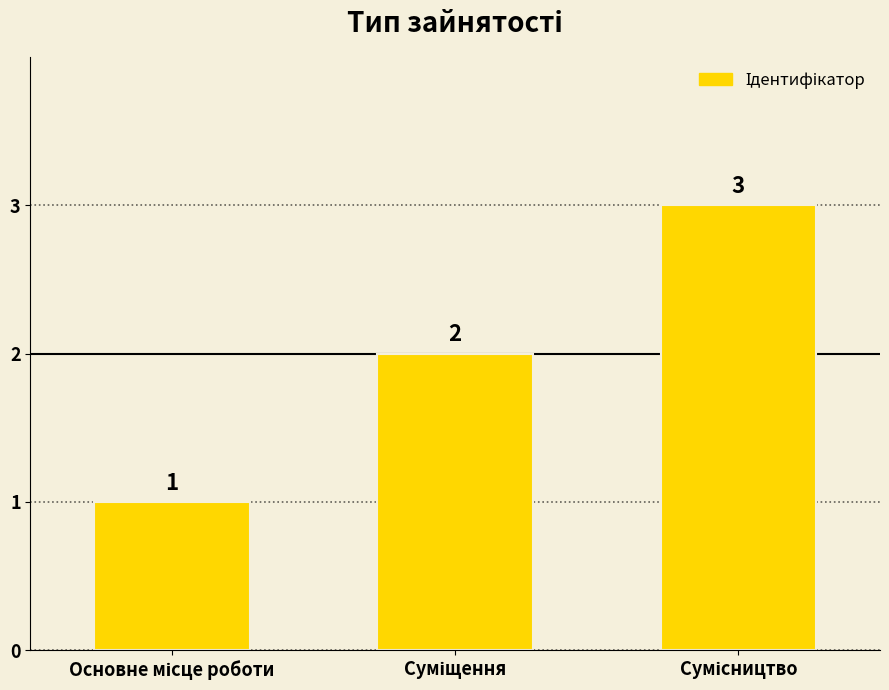

Count the values in the range 1 to 3.

3